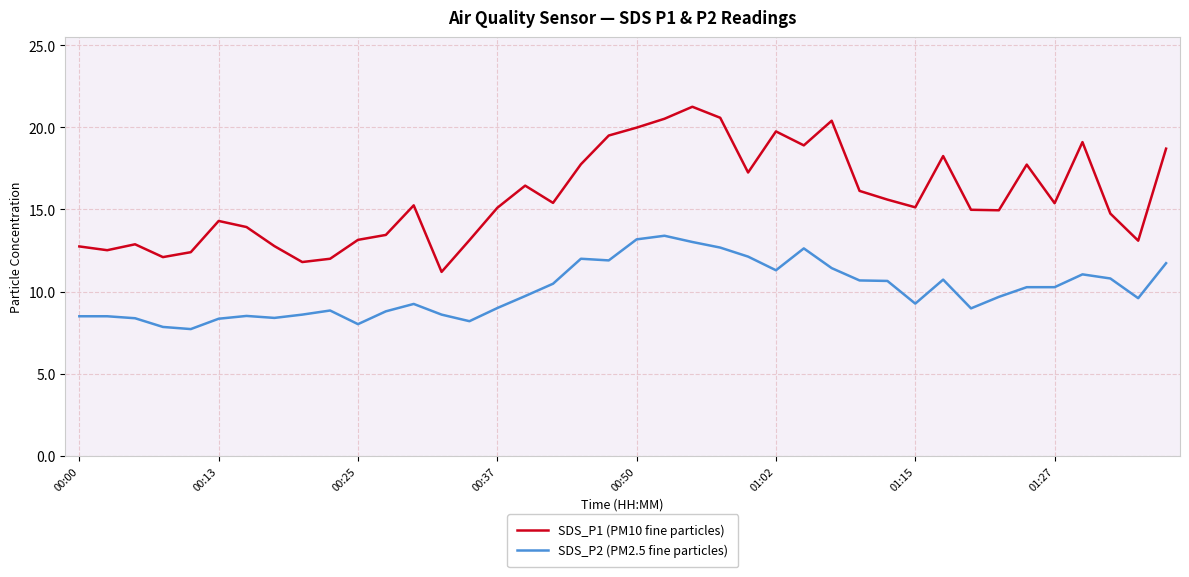

Rank the series by their average value, from highest to lowest.

SDS_P1 (PM10 fine particles), SDS_P2 (PM2.5 fine particles)